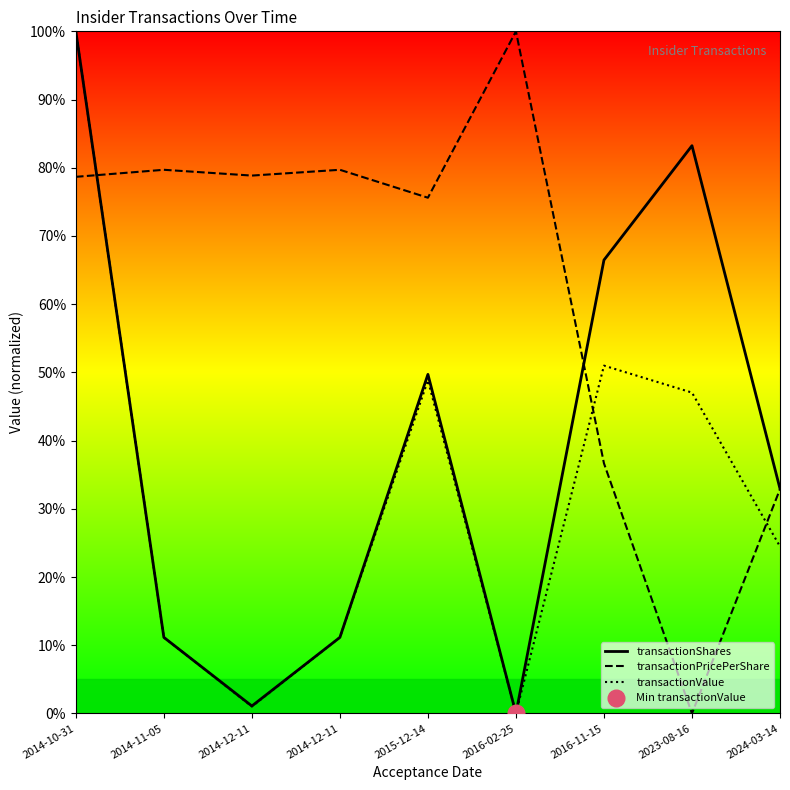

Which series has the widest spread of values?

transactionShares